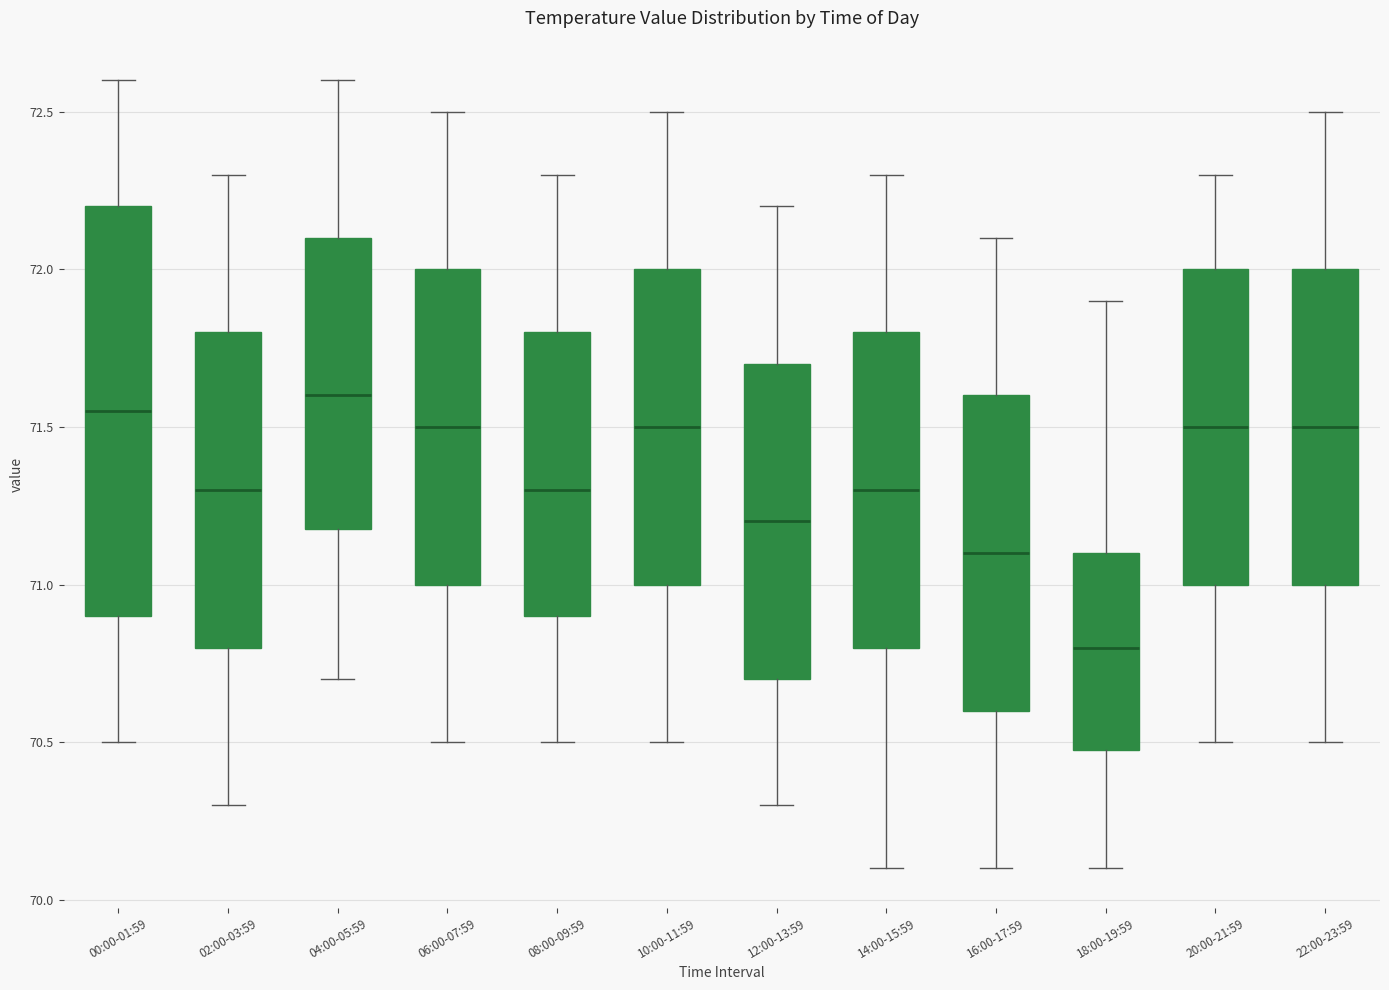

Which box is the tallest, from its lower edge to its upper edge?

00:00-01:59